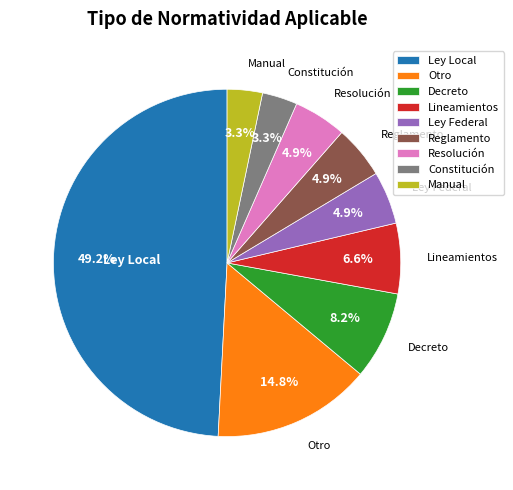

Which slice is the largest?

Ley Local